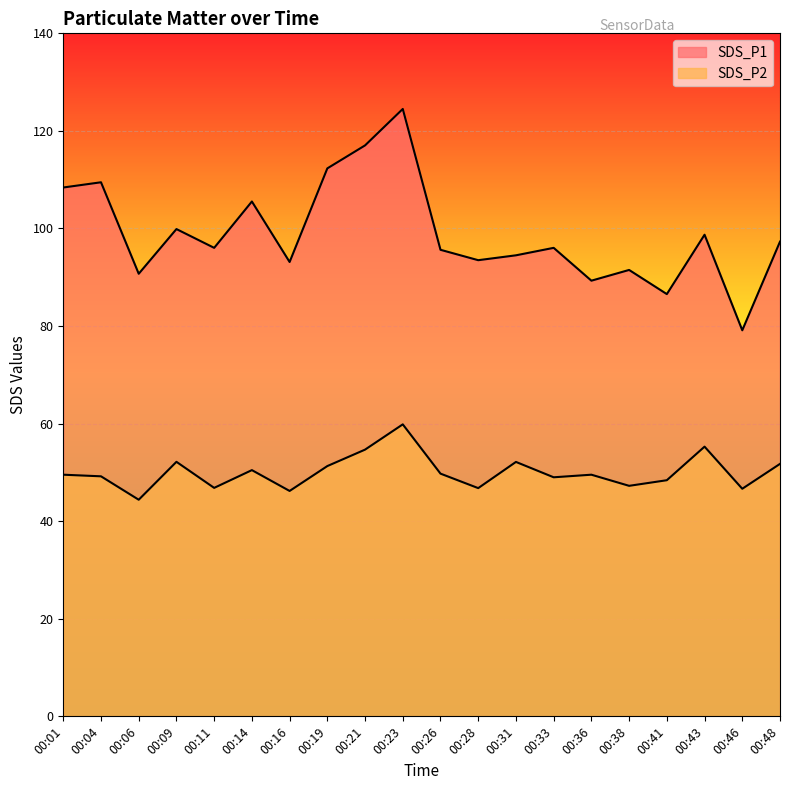

What is the difference between the maximum and minimum values in the SDS_P1 series?

45.4